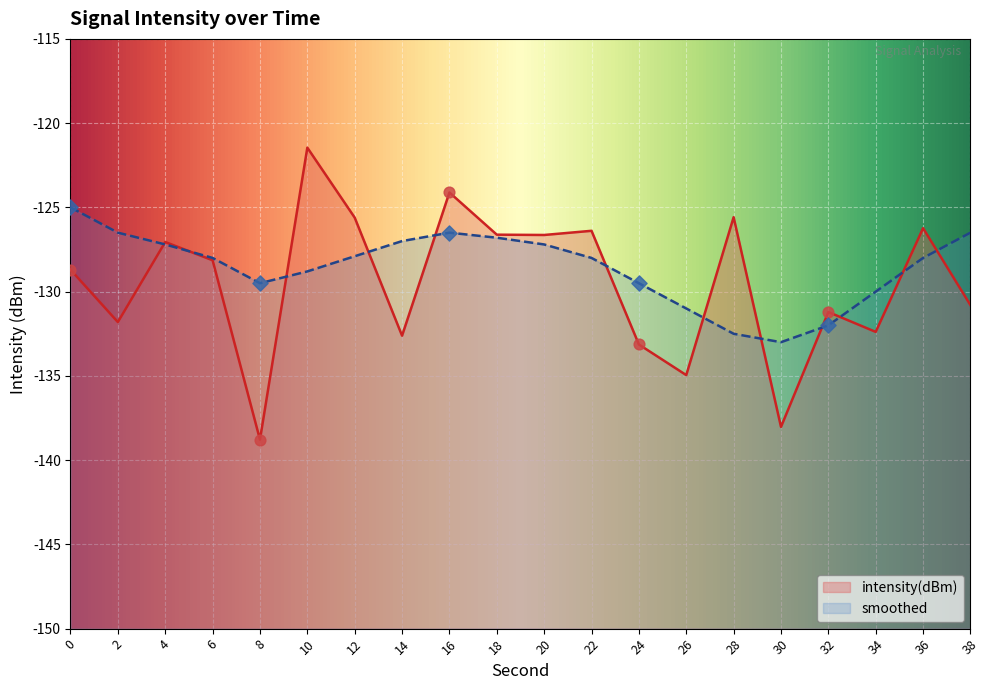

What is the total value across all series at 6?

-256.1